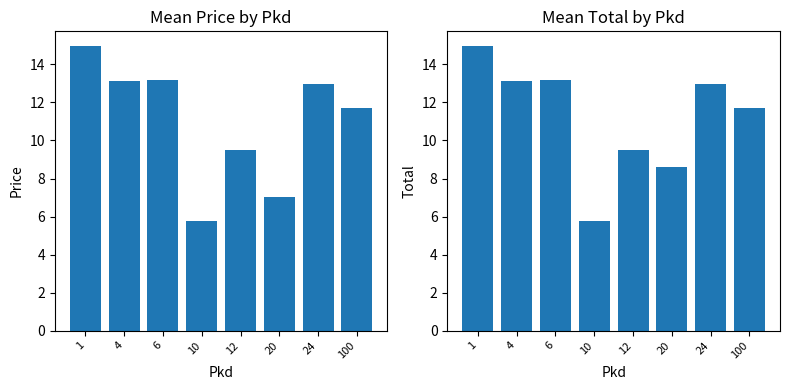

Between 24 and 20, which is larger?

24